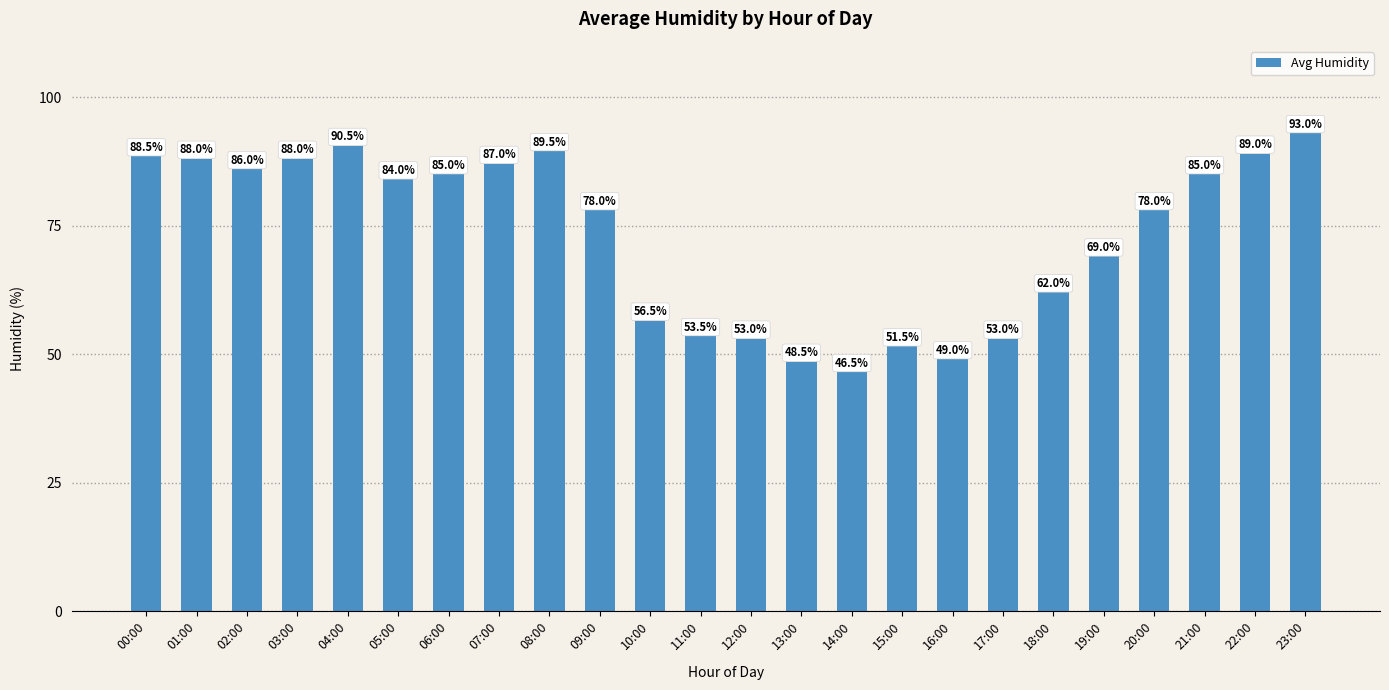

Which category has the highest value across all series?

23:00